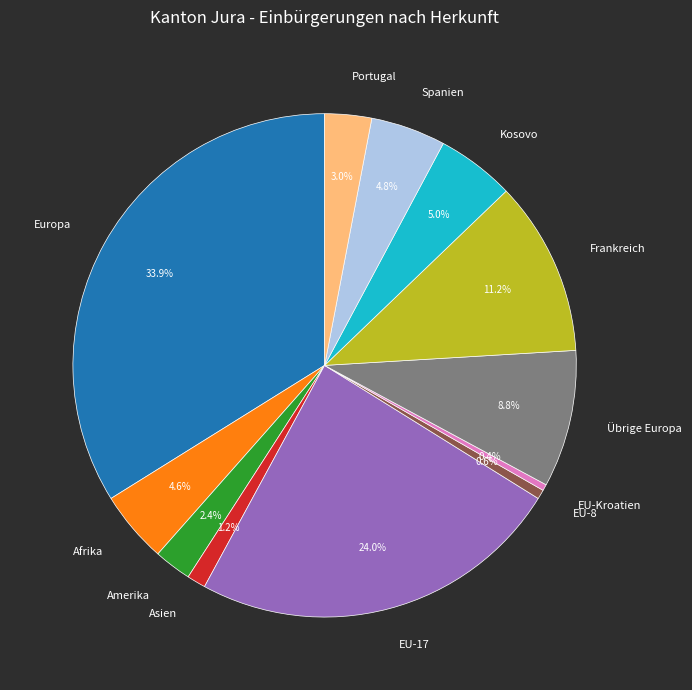

Is there a majority slice in this chart?

No